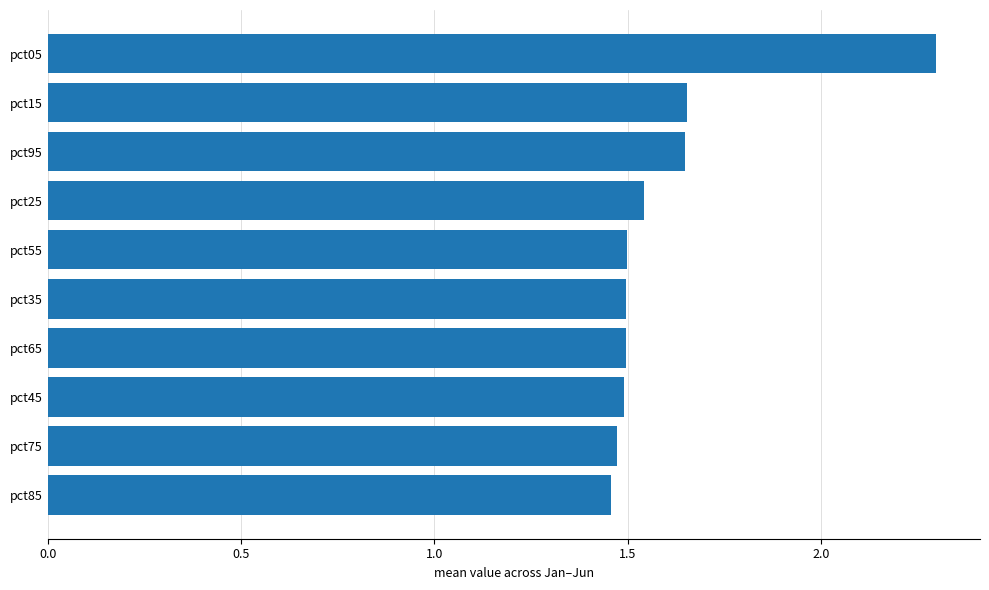

What is the greatest value displayed?

2.3